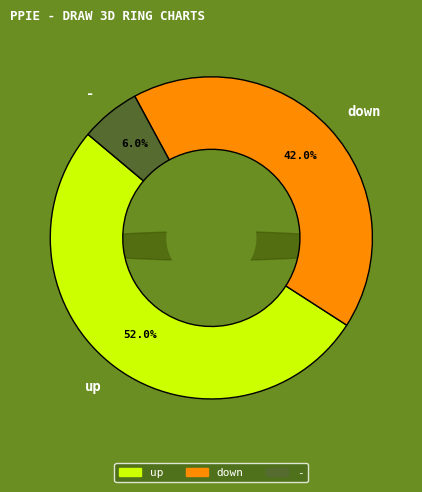

Which category has the biggest portion of the pie?

up